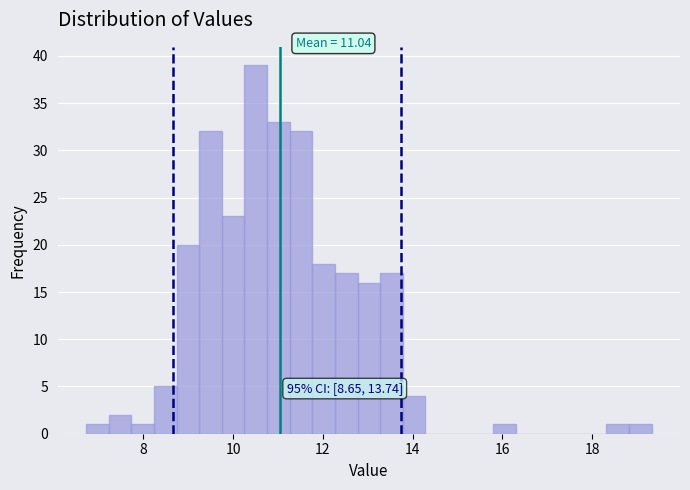

Around what value on the x-axis is the tallest bar? Give the approximate position of its centre, as read against the axis.

10.6